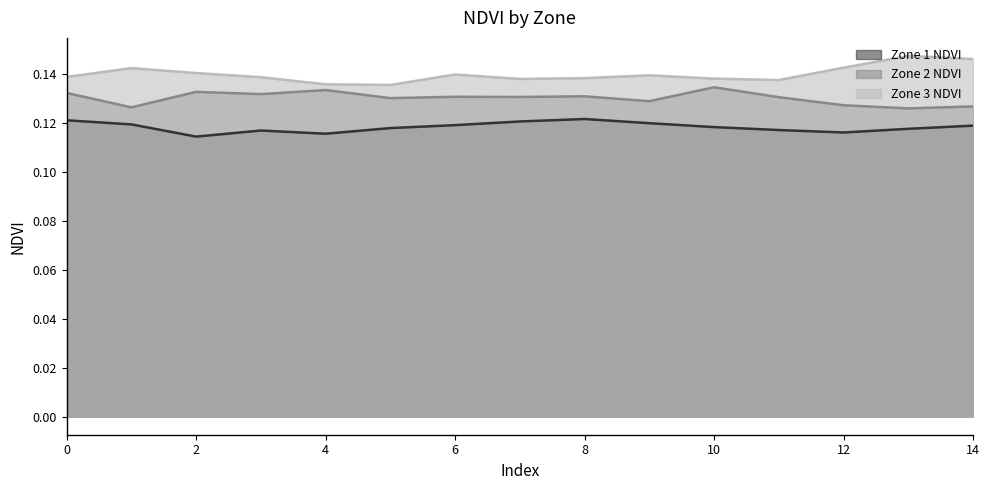

What are all the series names shown in the legend?

Zone 1 NDVI, Zone 2 NDVI, Zone 3 NDVI